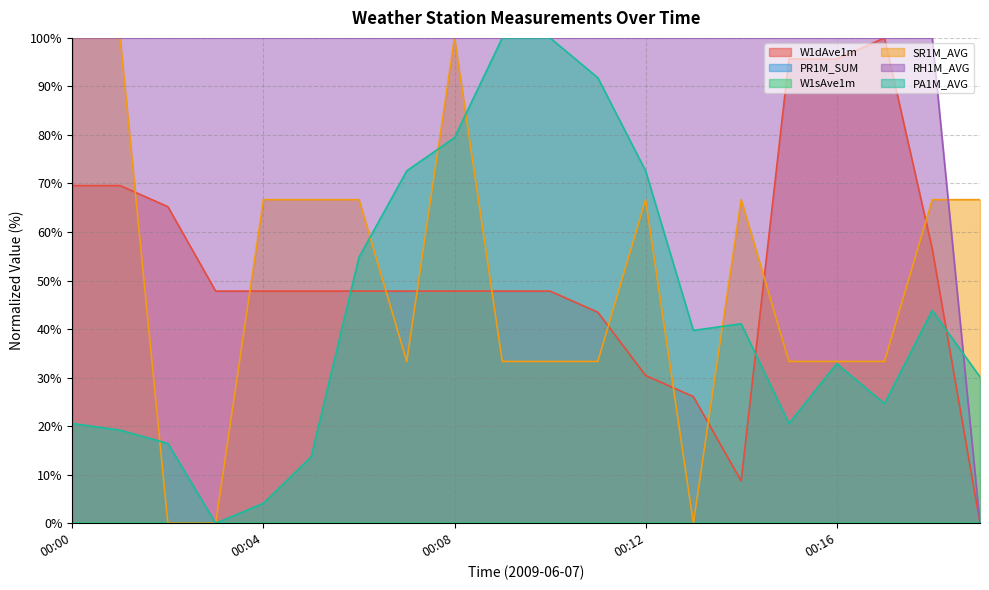

What is the approximate value of RH1M_AVG at 00:17?

100.0